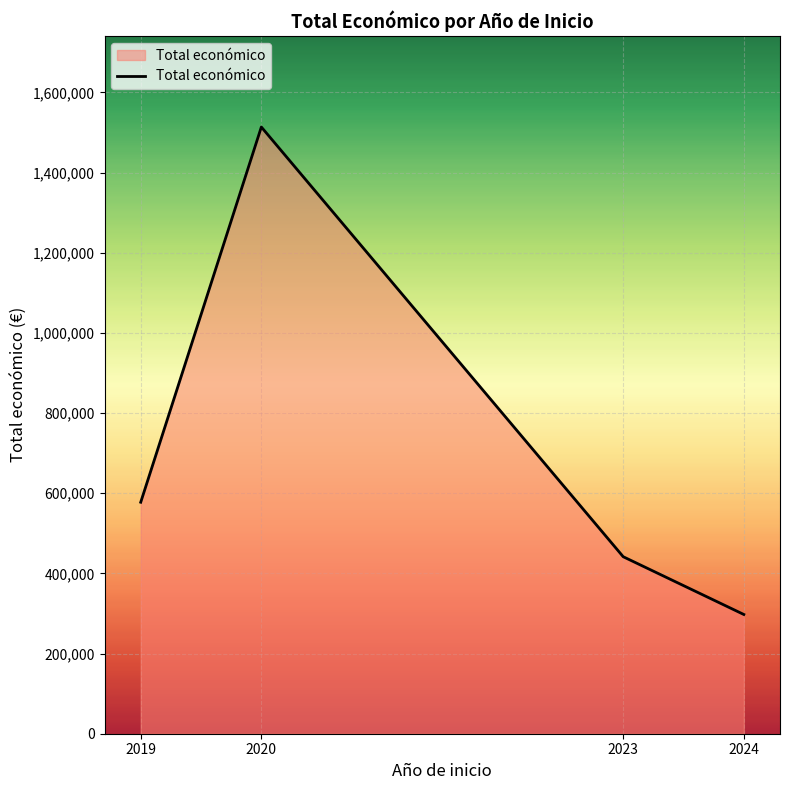

How many distinct data groups are displayed?

1